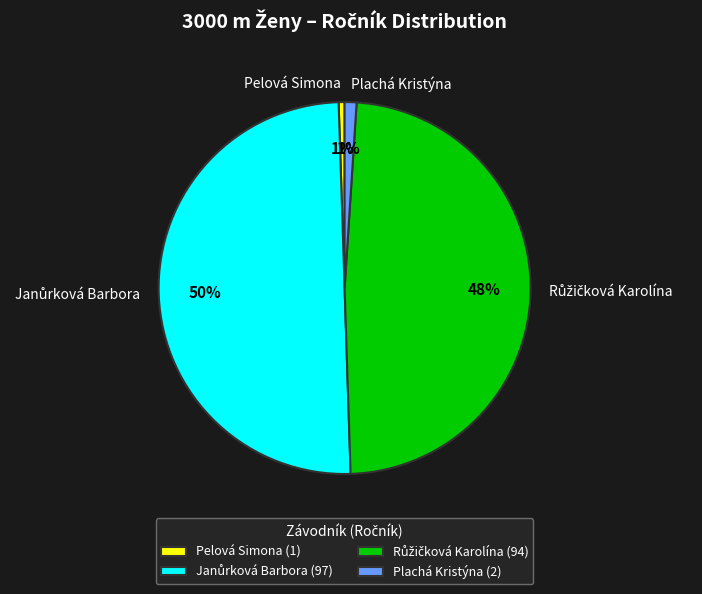

To the nearest percent, what portion does Pelová Simona represent?

1%